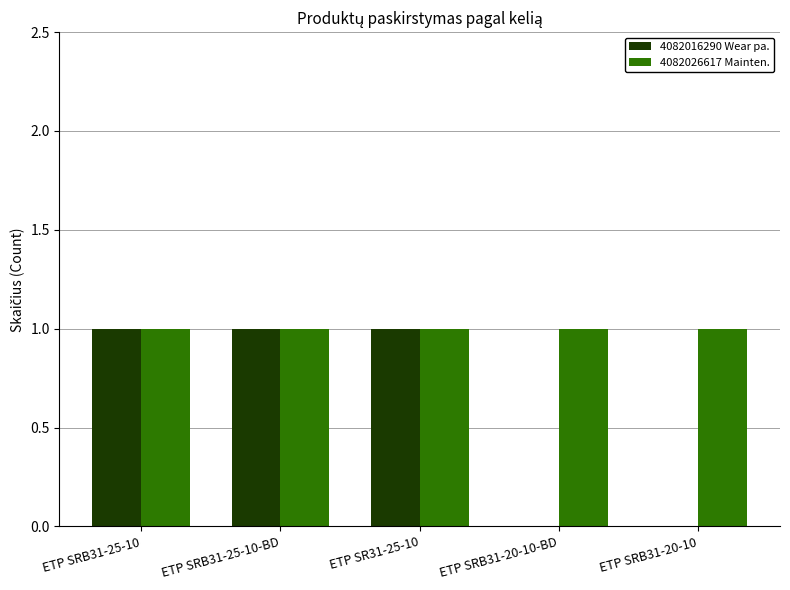

What are all the series names shown in the legend?

4082016290 Wear pa., 4082026617 Mainten.